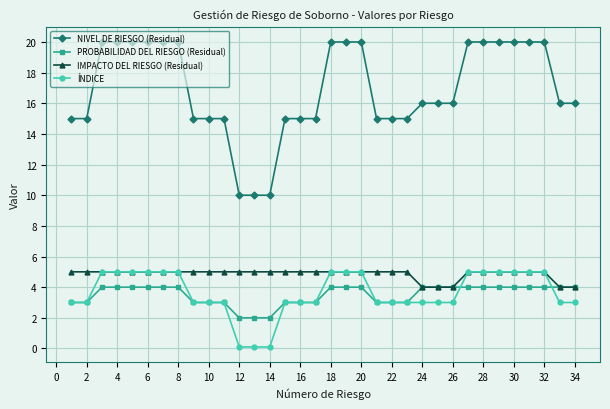

True or false: NIVEL DE RIESGO (Residual) and ÍNDICE intersect in this chart.

False